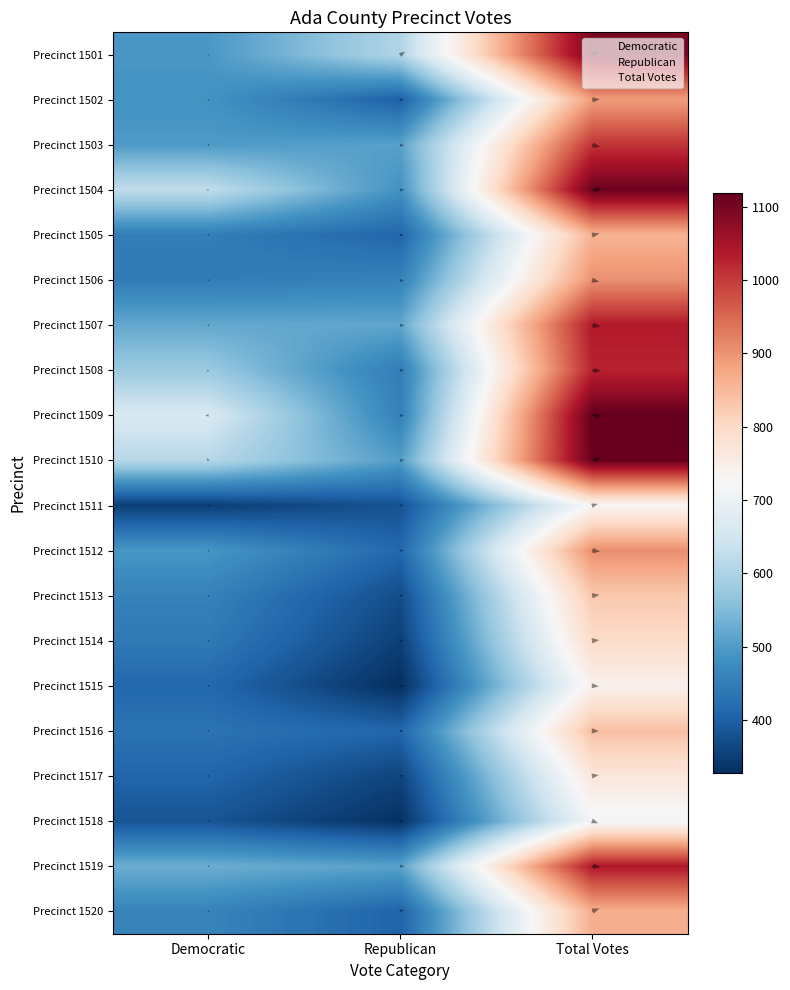

What is the maximum value shown in the chart?

1118